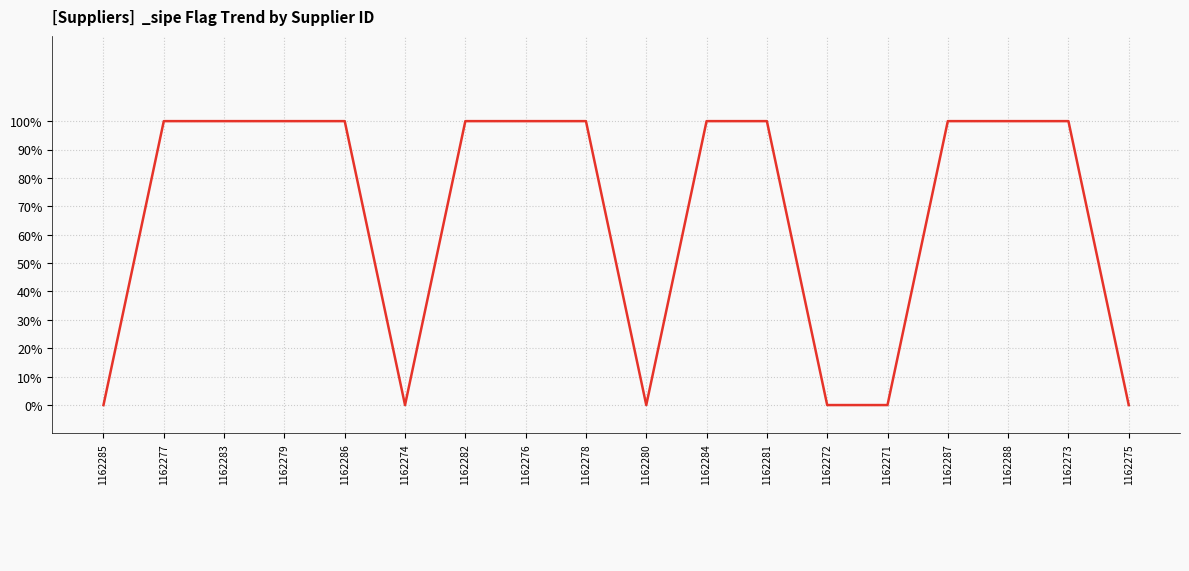

True or false: the data has more than 2 interior local peaks.

False